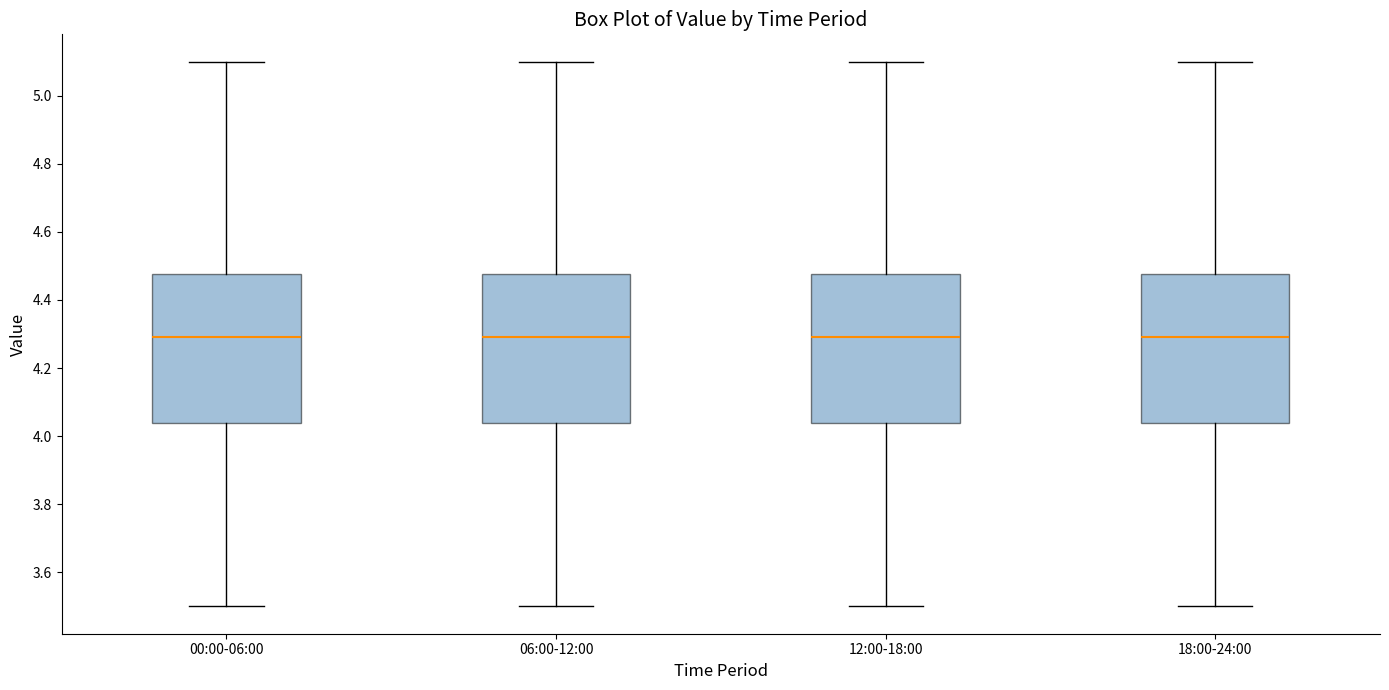

Reading left to right, transcribe this box plot: for each box, give where its median line is, the range the box spans, and where its two whiskers end, as read against the y-axis. The values are not printed on the chart, so give them approximately, as read against the axis.

00:00-06:00: median 4.30, box 4.04 to 4.48, whiskers 3.50 to 5.10
06:00-12:00: median 4.30, box 4.04 to 4.48, whiskers 3.50 to 5.10
12:00-18:00: median 4.30, box 4.04 to 4.48, whiskers 3.50 to 5.10
18:00-24:00: median 4.30, box 4.04 to 4.48, whiskers 3.50 to 5.10